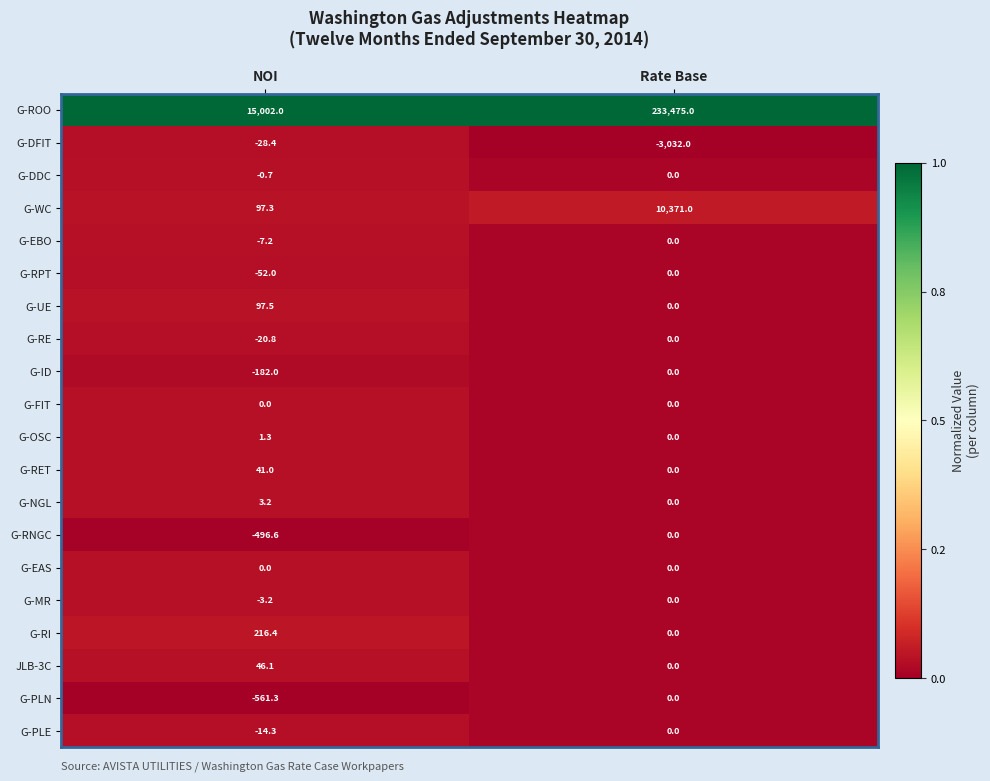

Rank the categories by JLB-3C value from highest to lowest.

NOI, Rate Base